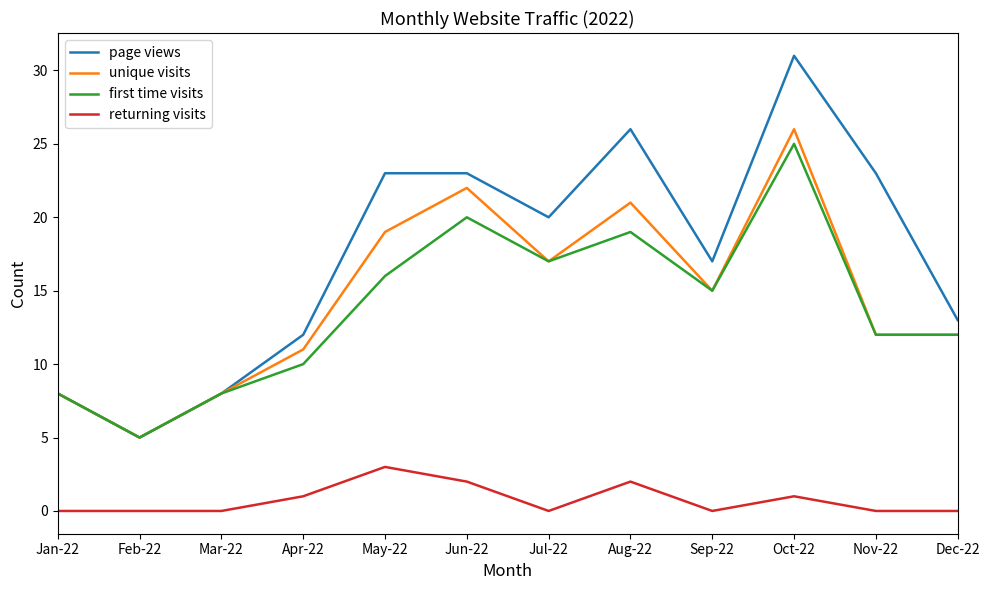

What is the maximum value for returning visits?

3